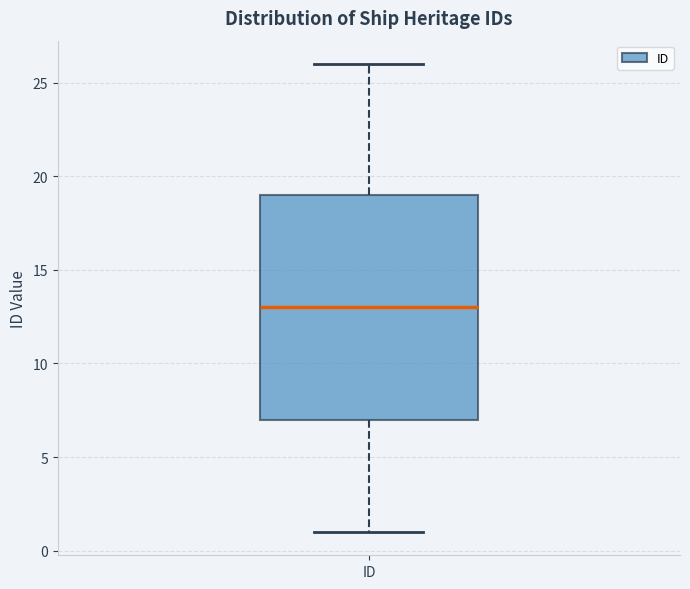

Where does the median line of the box for ID sit on the y-axis? The values are not printed on the chart, so give them approximately, as read against the axis.

13